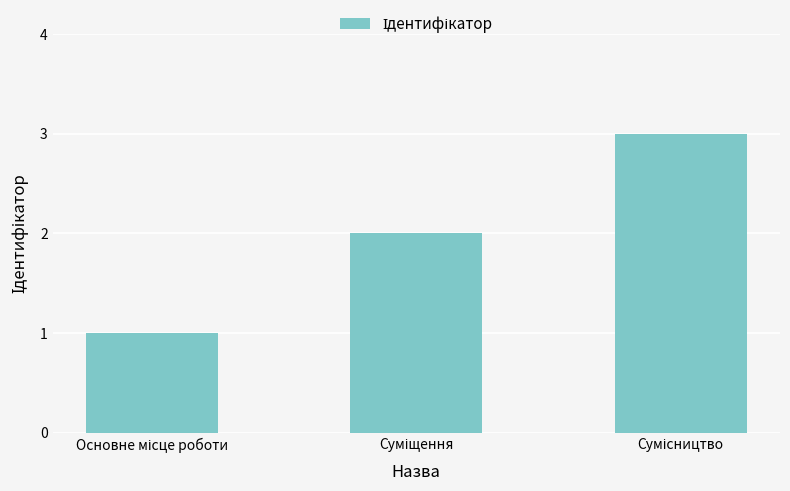

Reading left to right, list all the values displayed in this chart.

1	2	3